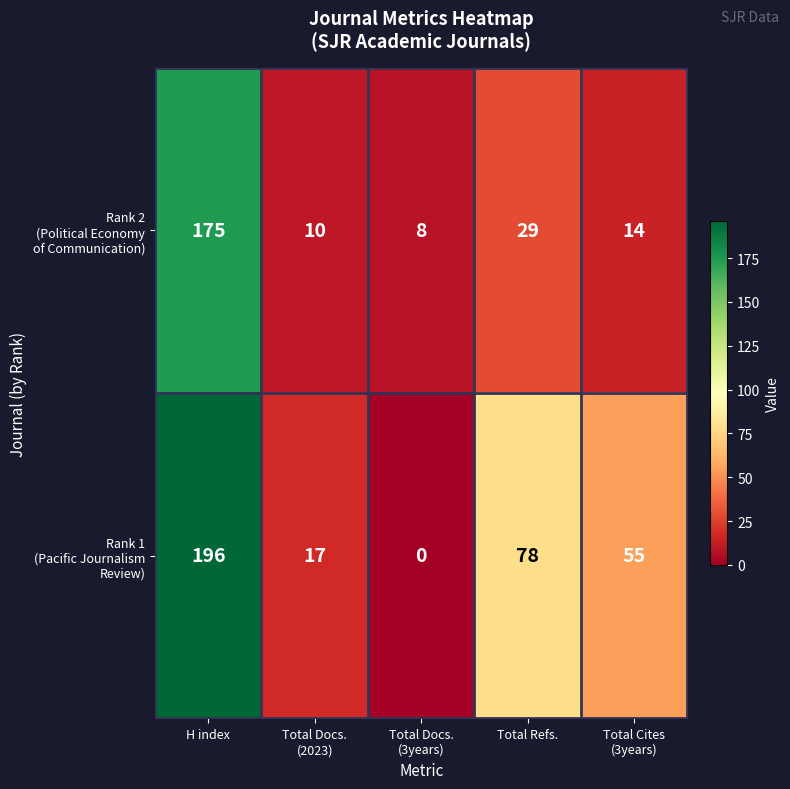

Which category has the highest value across all series?

H index